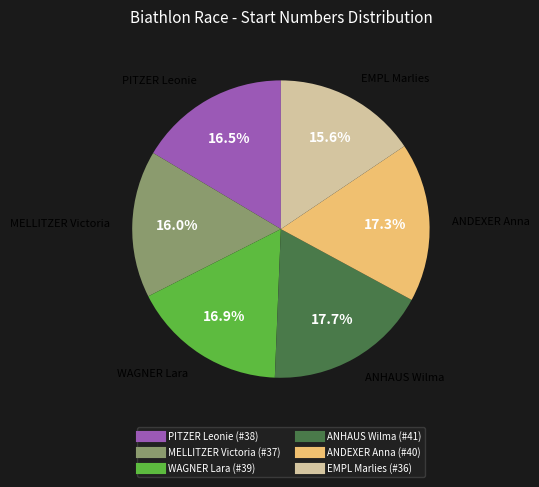

Which has a higher value, EMPL Marlies or ANHAUS Wilma?

ANHAUS Wilma